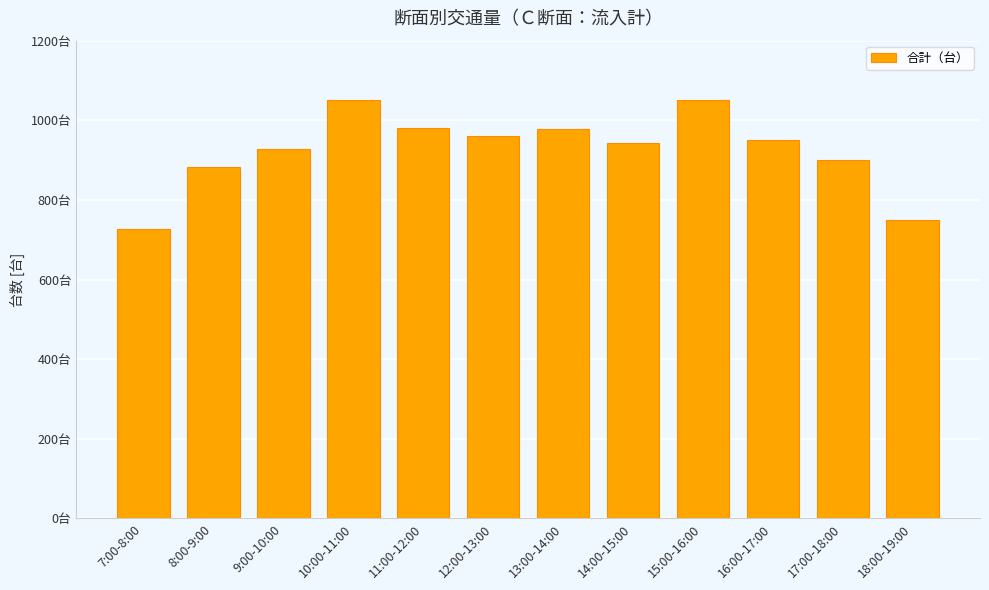

What is the sum of the values at 12:00-13:00 and 13:00-14:00?

1937